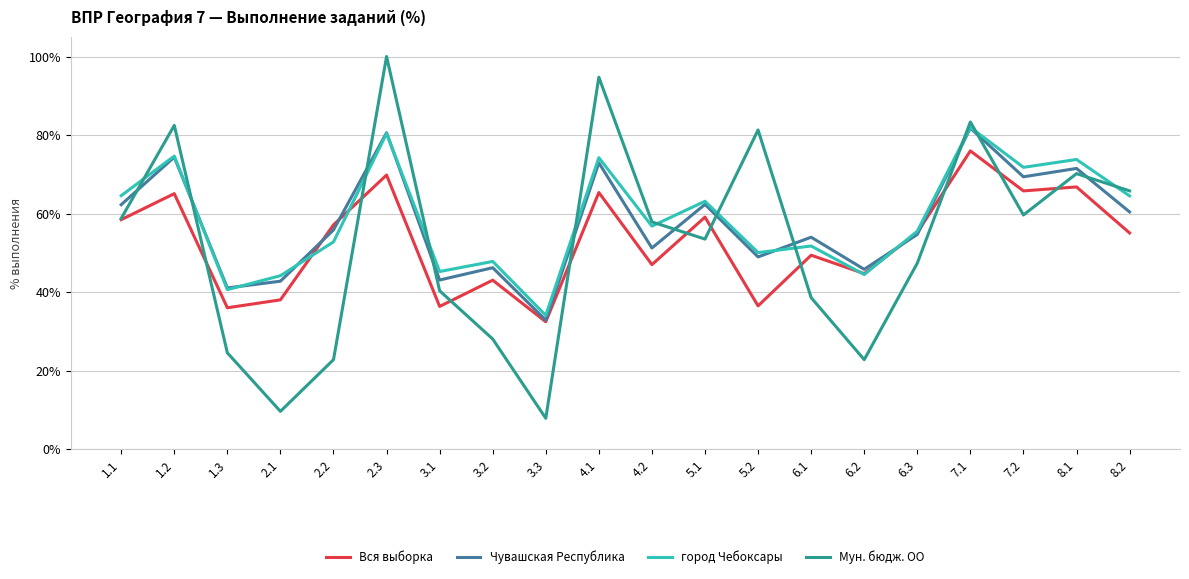

What is the difference between the город Чебоксары values at 7.1 and 1.2?

7.3